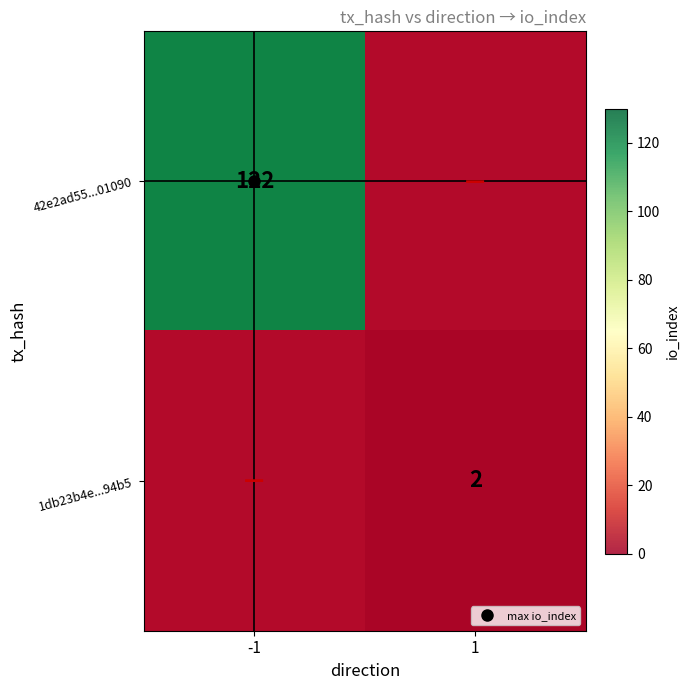

Which category has the lowest value across all series?

1